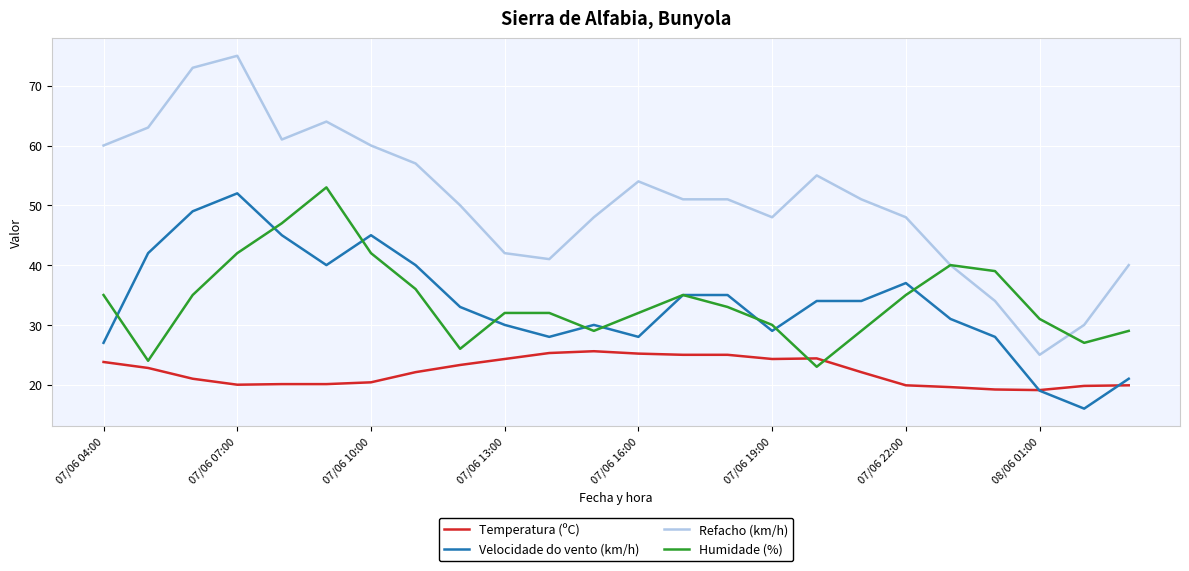

Which series has the widest spread of values?

Refacho (km/h)